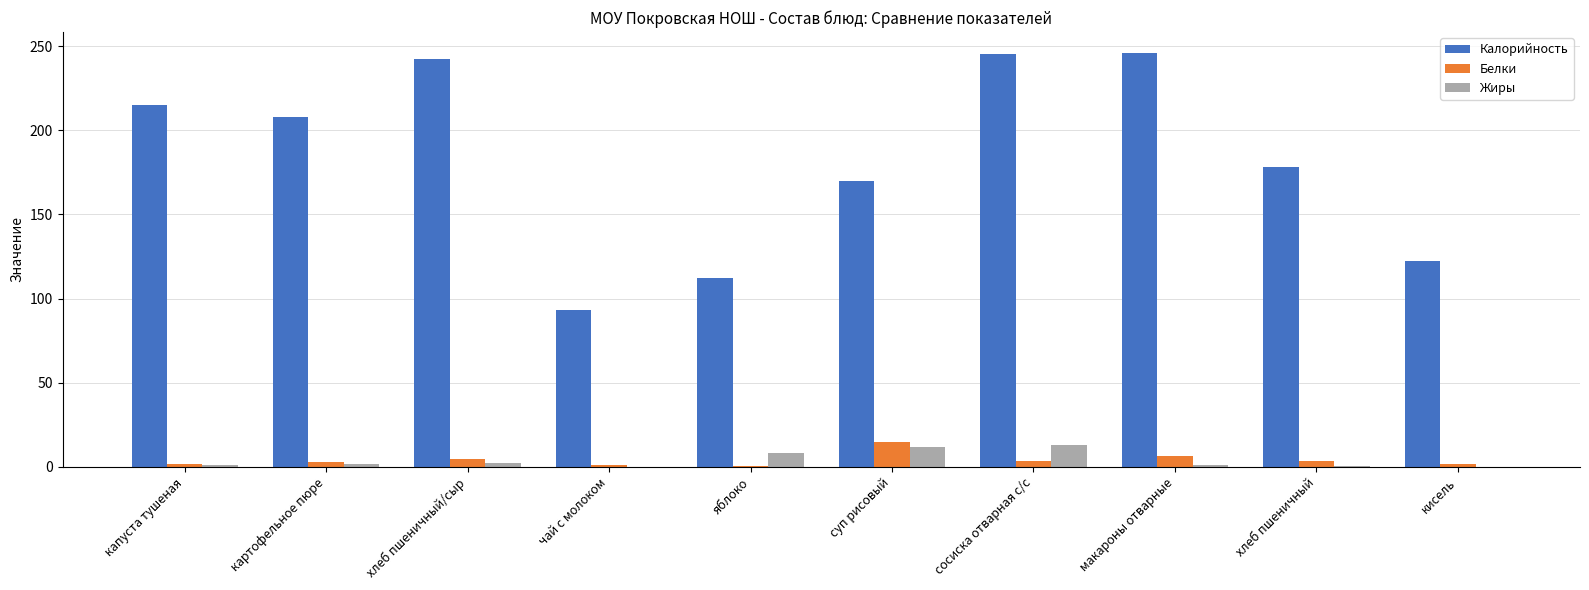

What is the sum of all Калорийность values?

1831.0